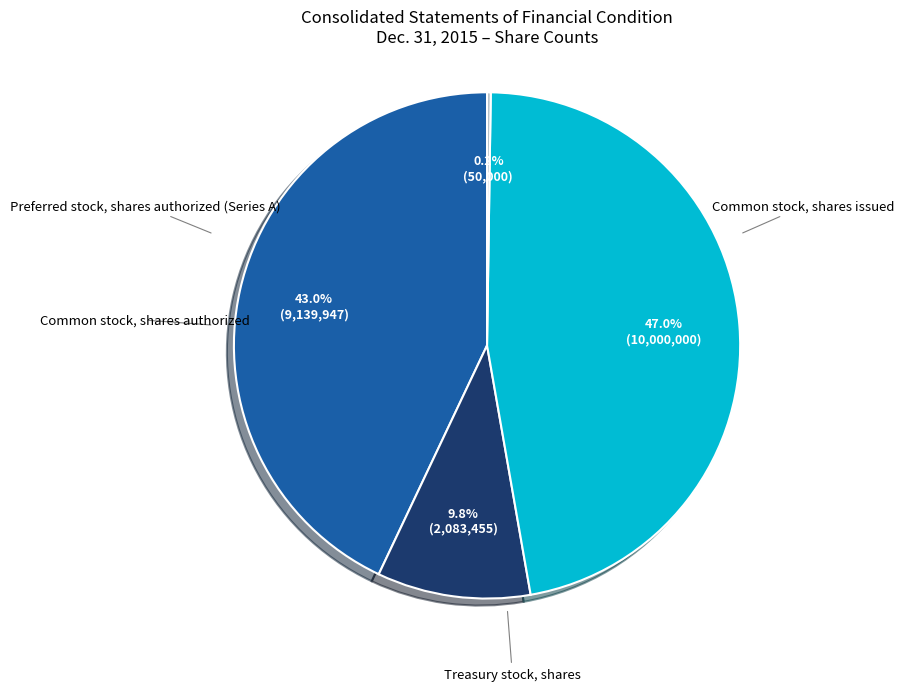

How many segments does this pie chart have?

4